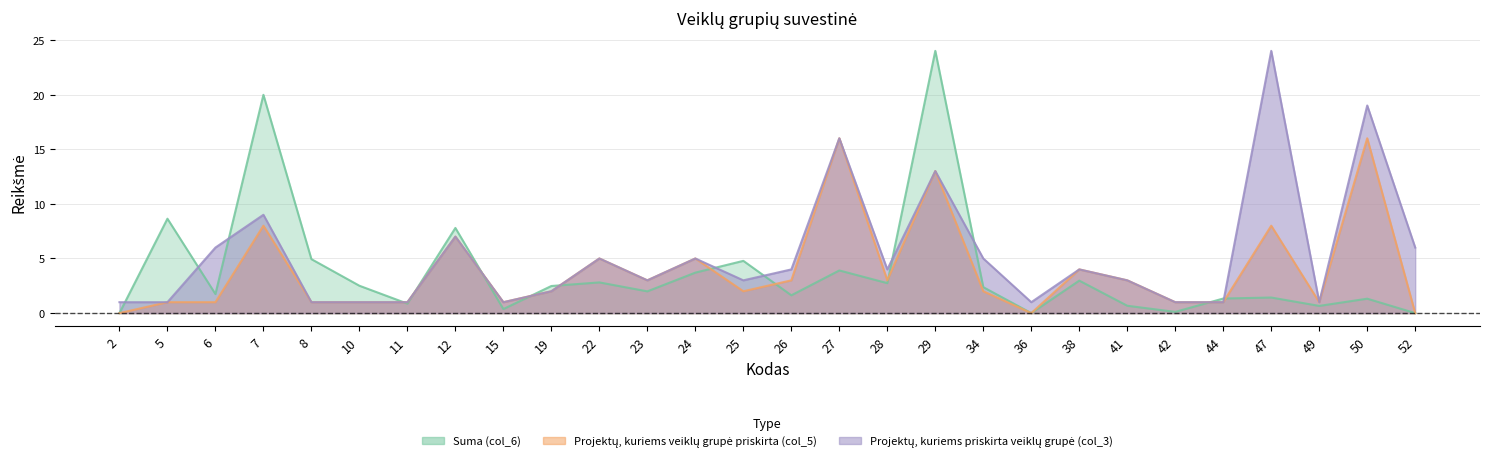

Which series has the widest spread of values?

Suma (col_6)